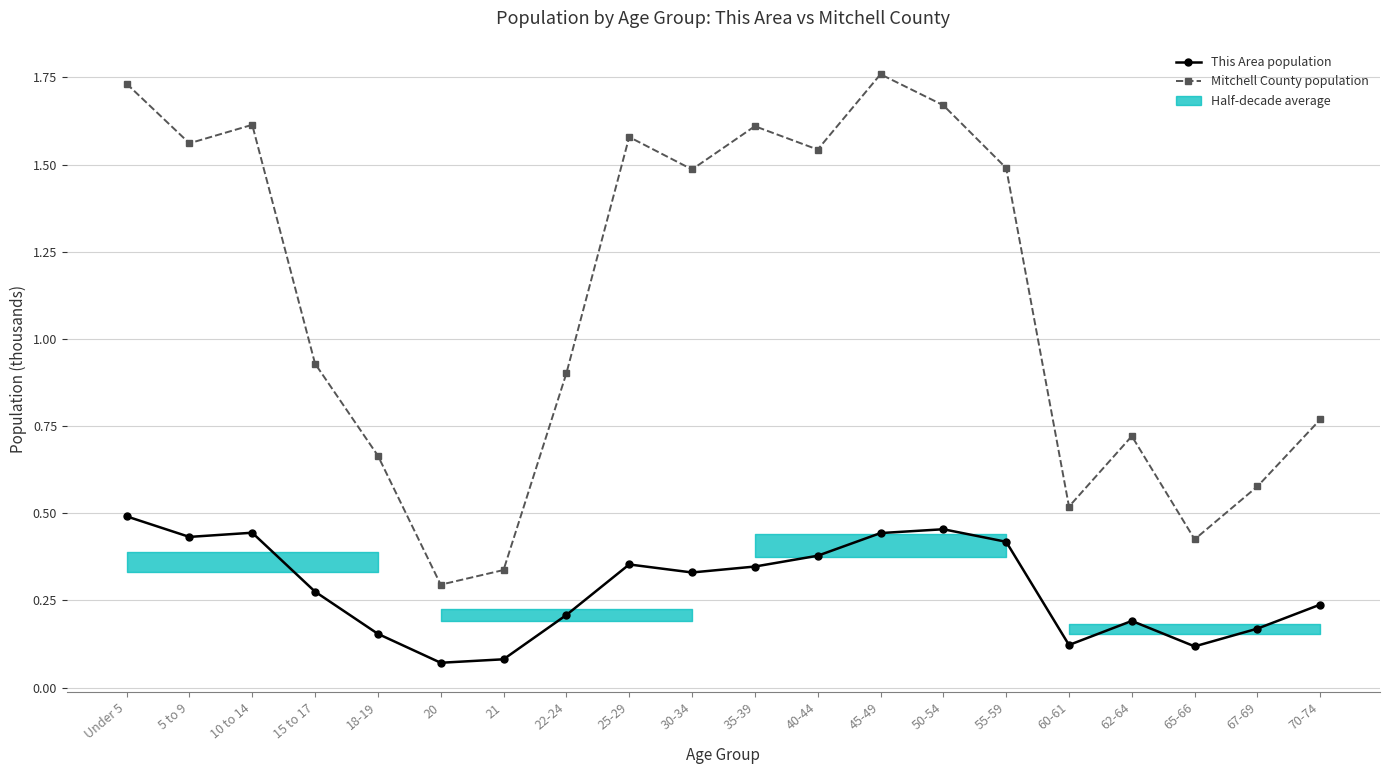

At which category does the chart reach its peak across all series?

45-49